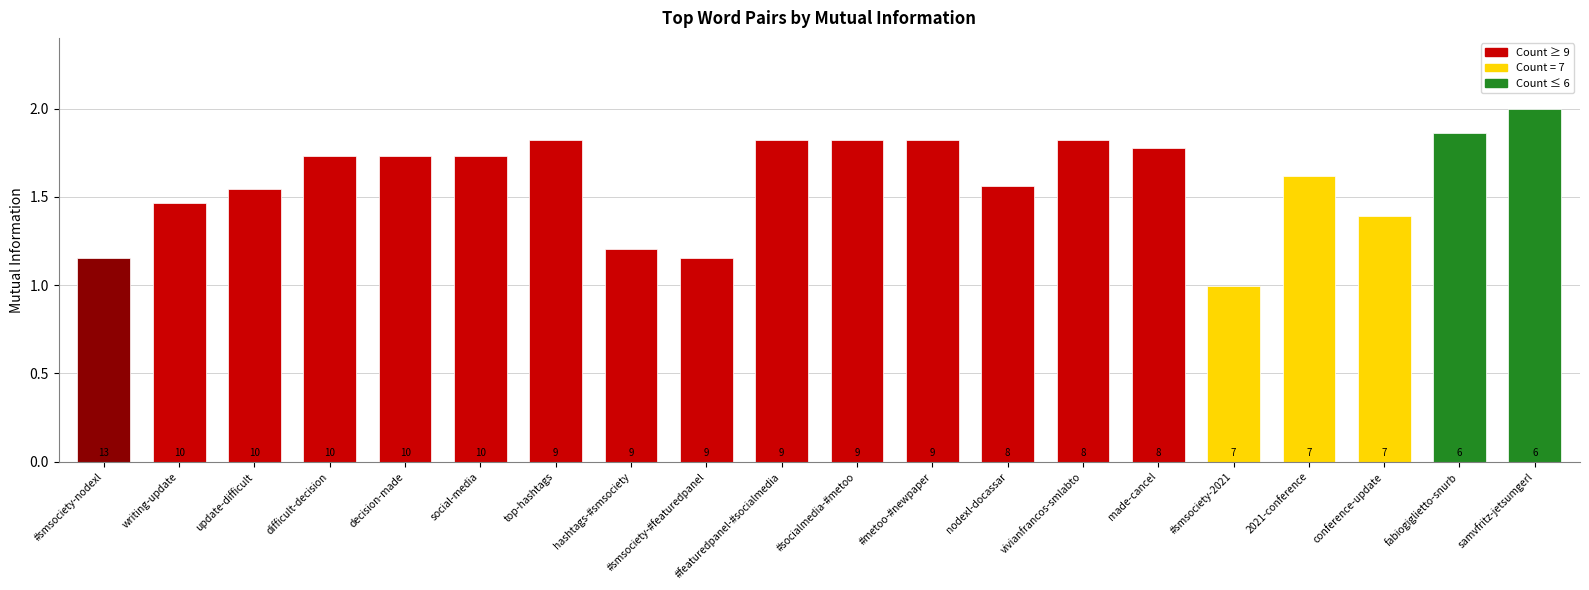

What position from the right is top-hashtags?

14